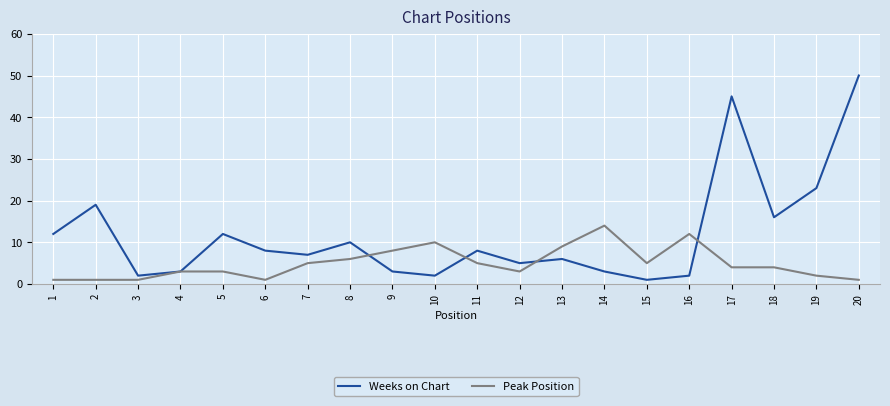

What is the sum of the Peak Position values at 2 and 4?

4